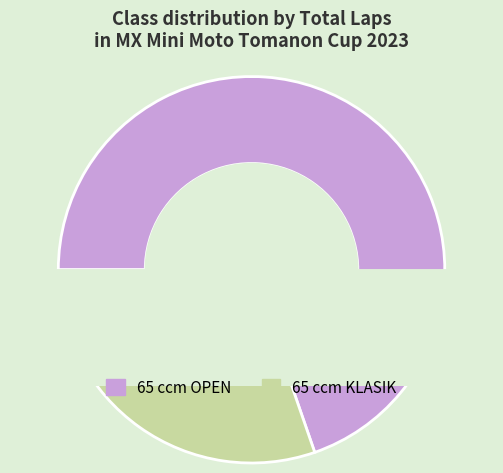

Which has a higher value, 65 ccm OPEN or 65 ccm KLASIK?

65 ccm OPEN